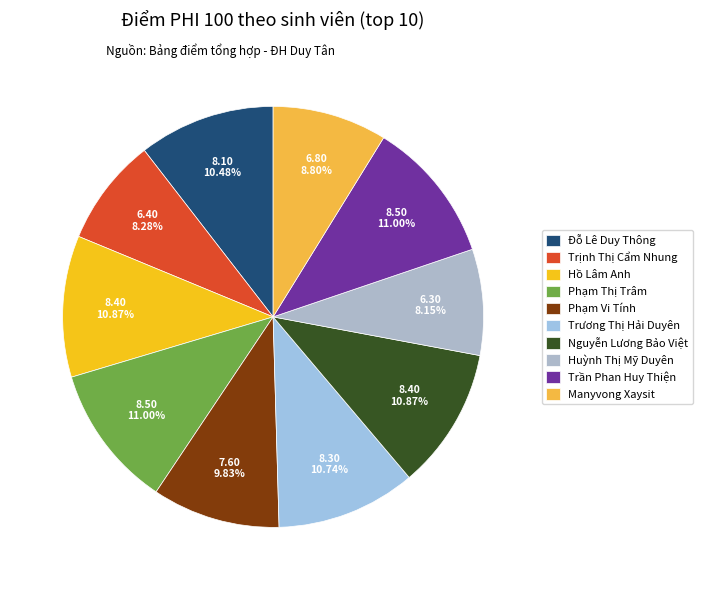

What is the largest slice in the pie chart?

Phạm Thị Trâm